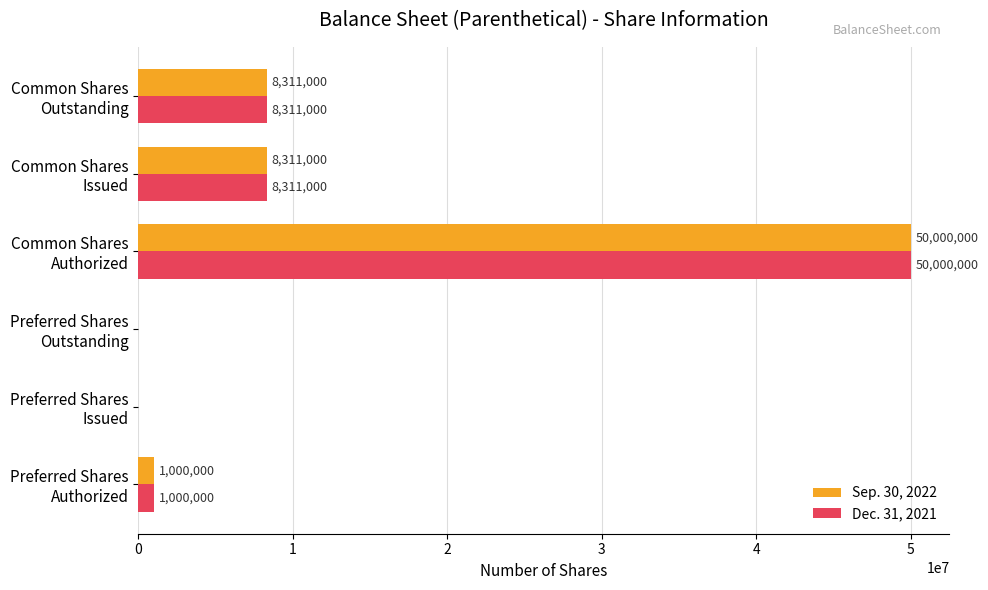

At which label does Sep. 30, 2022 reach its peak?

Common Shares
Authorized